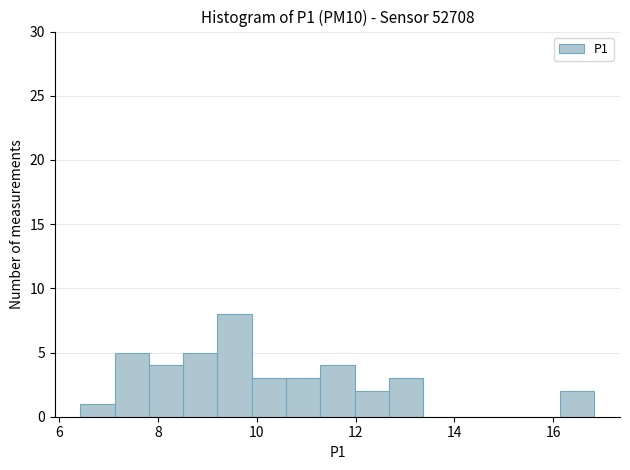

Around what value on the x-axis is the tallest bar? Give the approximate position of its centre, as read against the axis.

9.6